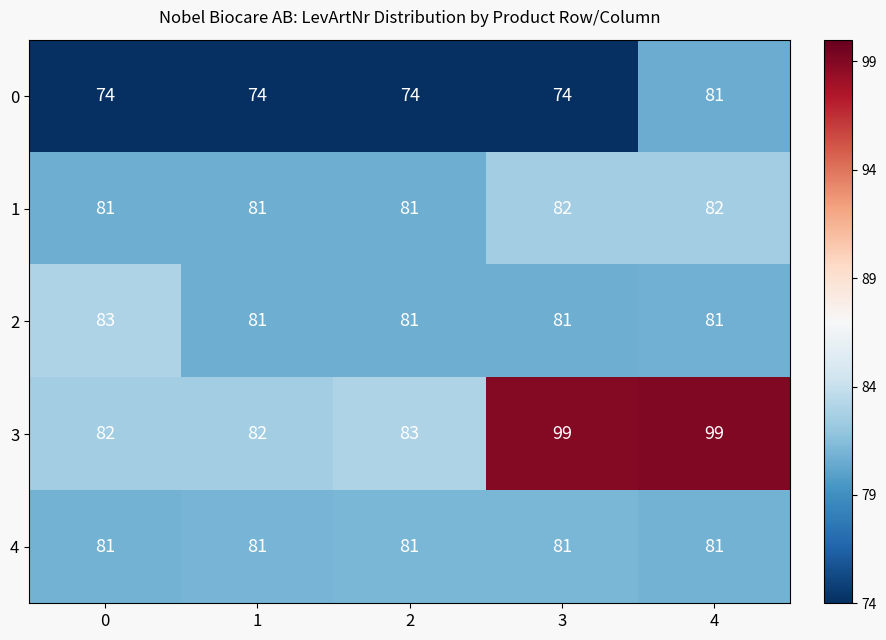

Which series has the largest range (max minus min)?

3